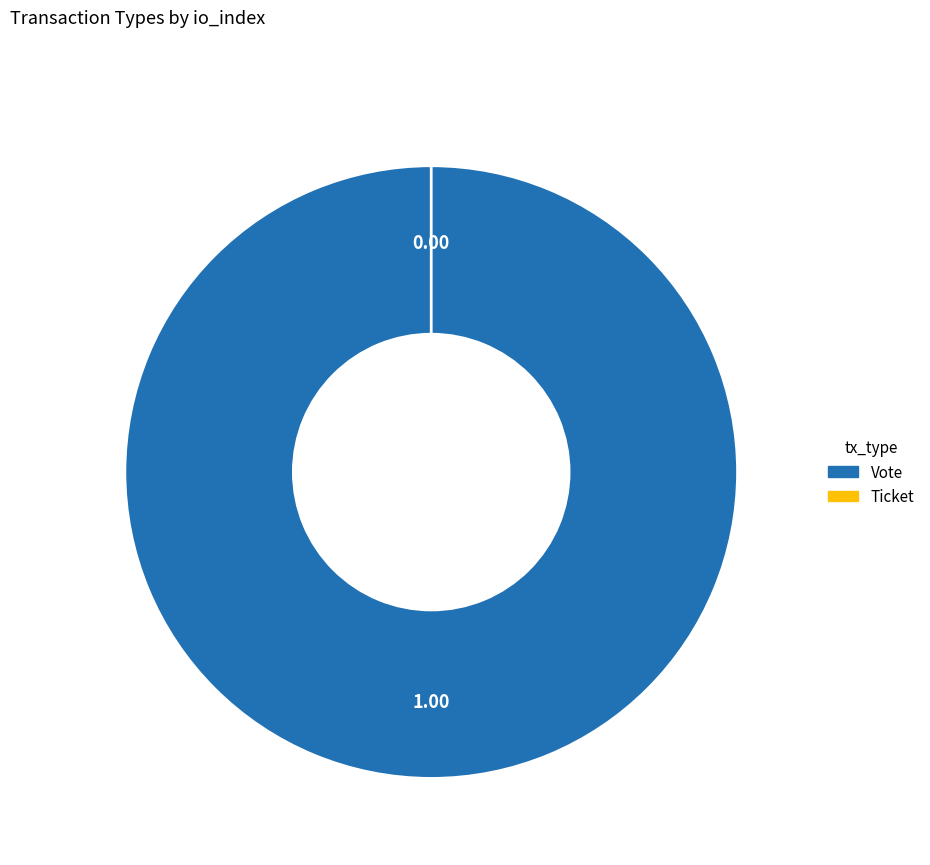

Rank the categories by value from lowest to highest.

Ticket, Vote